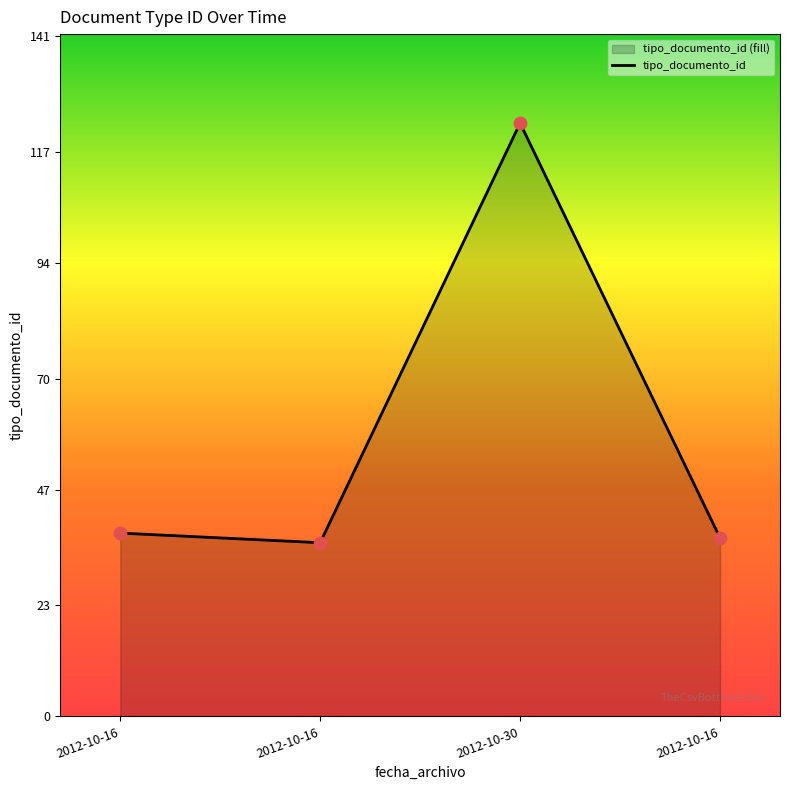

What is the ratio of the value at 2012-10-16 to the value at 2012-10-30?

0.3